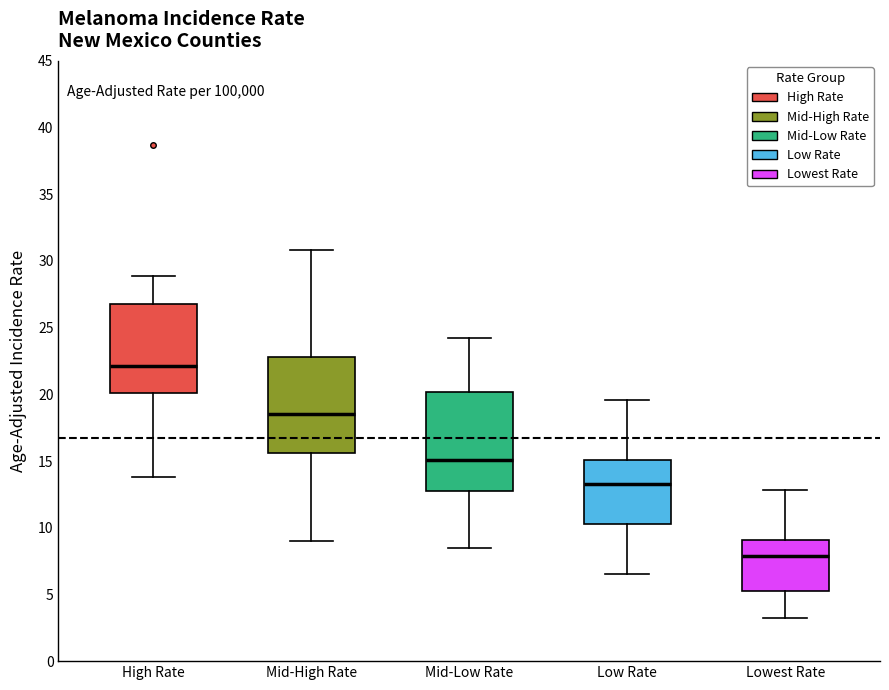

Which box's median line is the highest?

High Rate